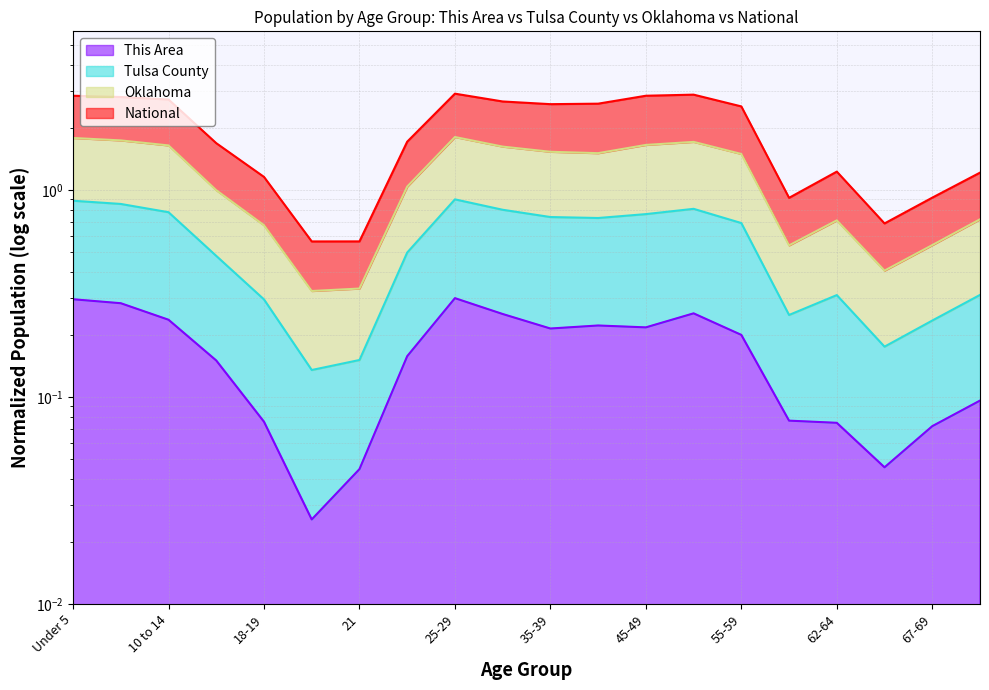

What is the difference between the highest and lowest values at 10 to 14?

2.5